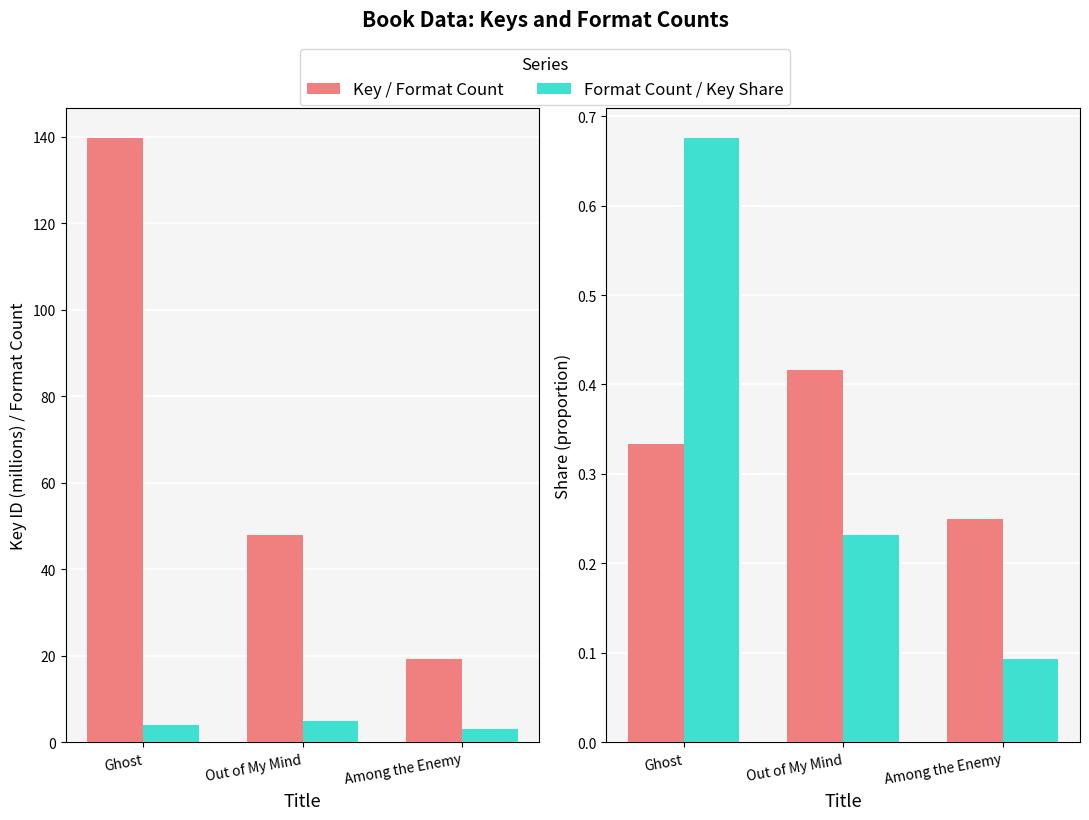

What is the label of the 2nd bar from the left?

Out of My Mind